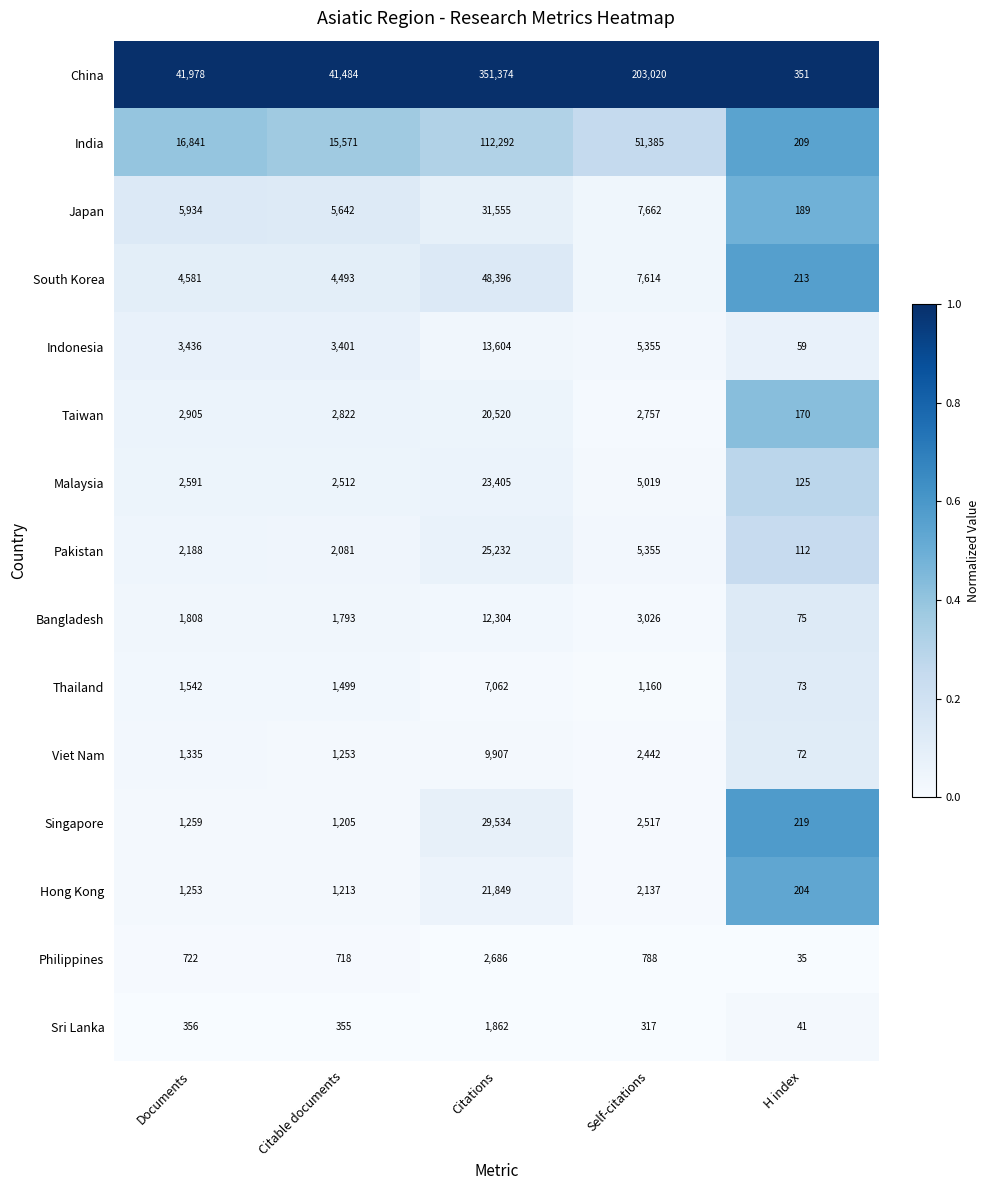

The Singapore series shows 3640 at Self-citations. True or false?

False